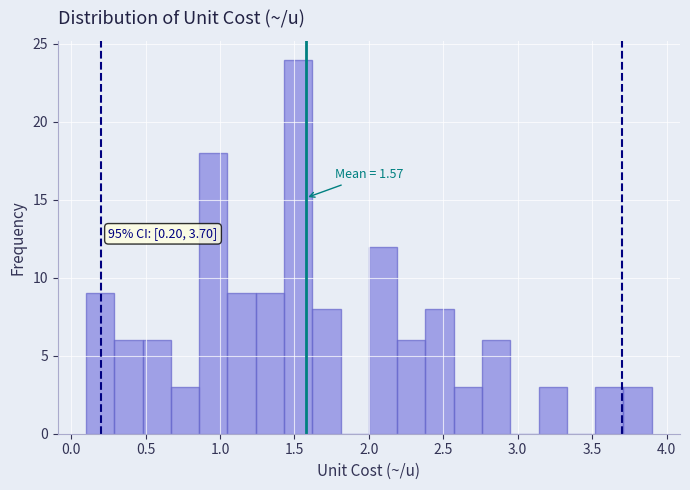

Around what value on the x-axis is the tallest bar? Give the approximate position of its centre, as read against the axis.

1.55